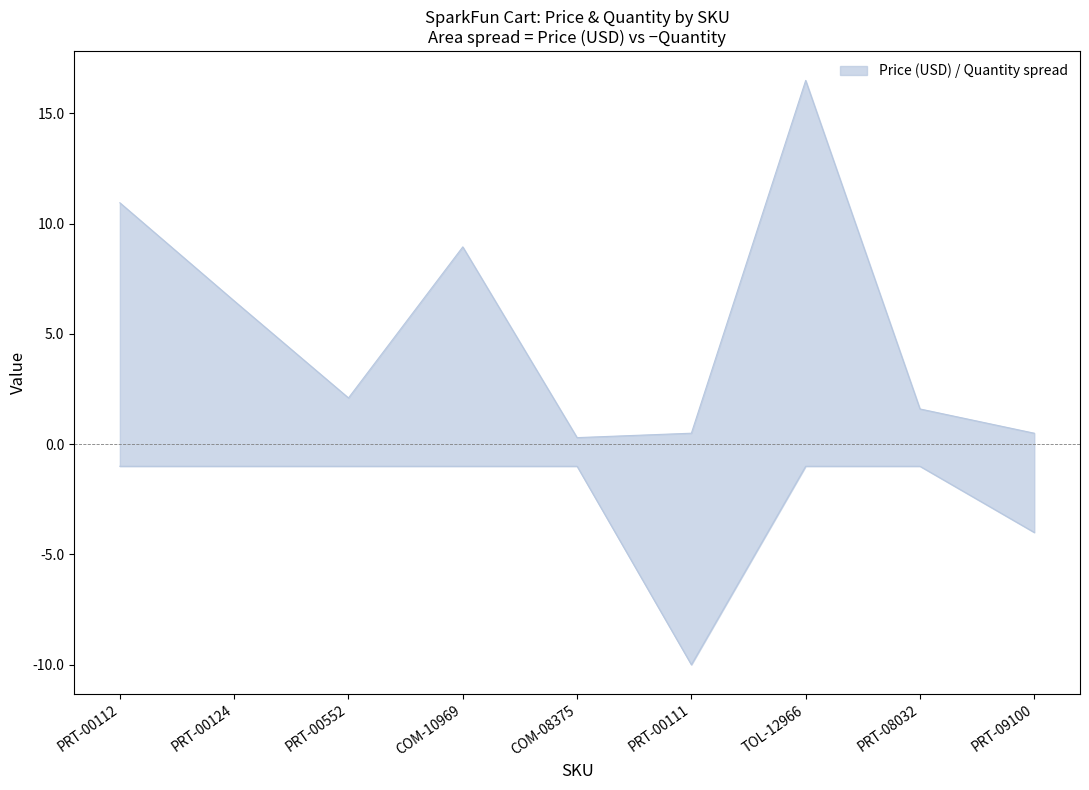

How many lines are shown in the chart?

2